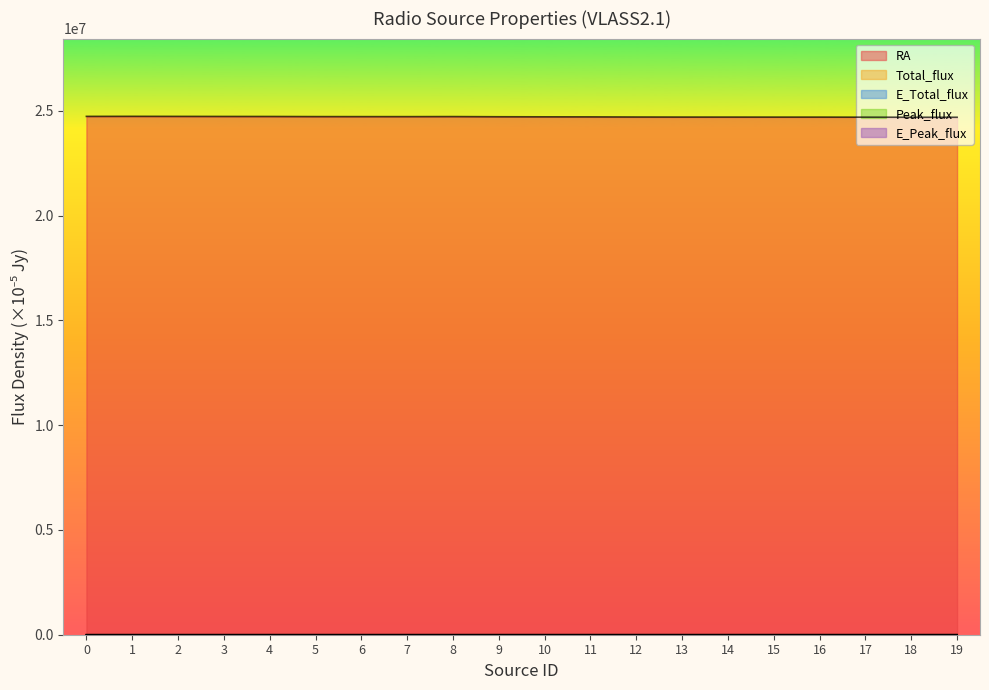

Which series has the largest range (max minus min)?

RA